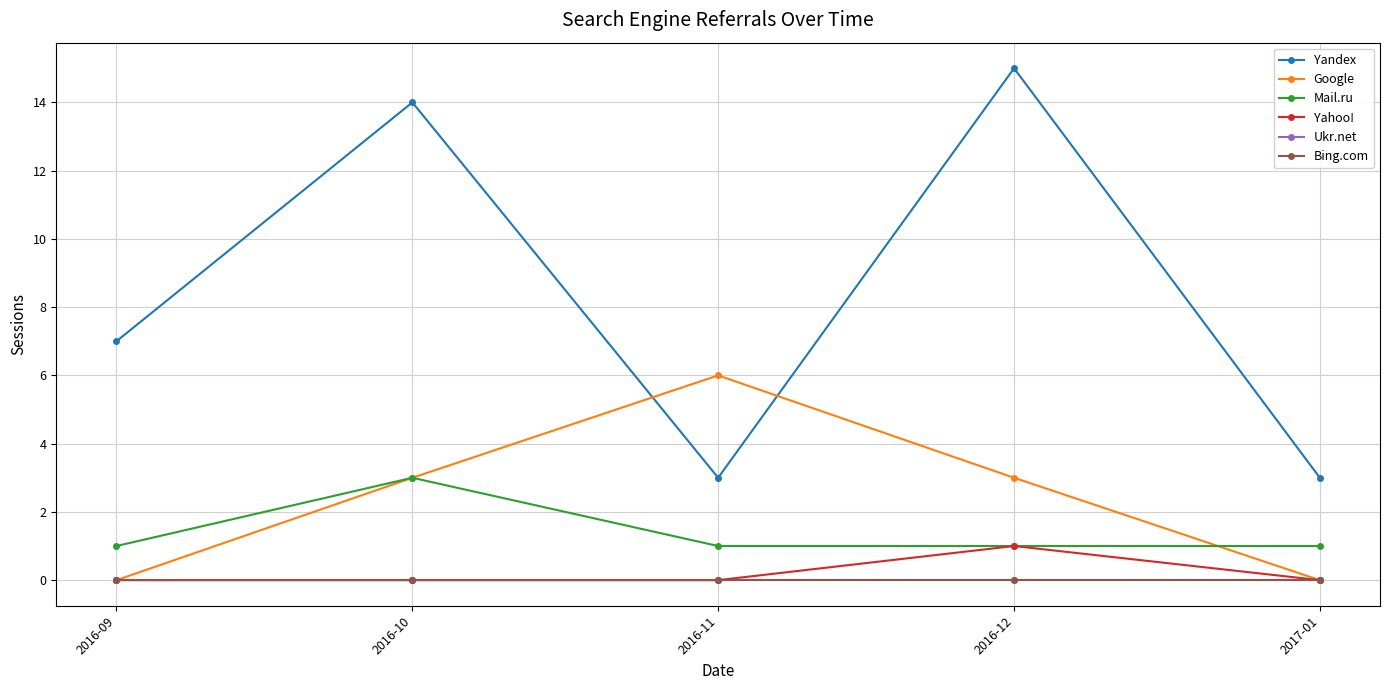

List the labels in order of Yahoo! value, largest first.

2016-12, 2016-09, 2016-10, 2016-11, 2017-01